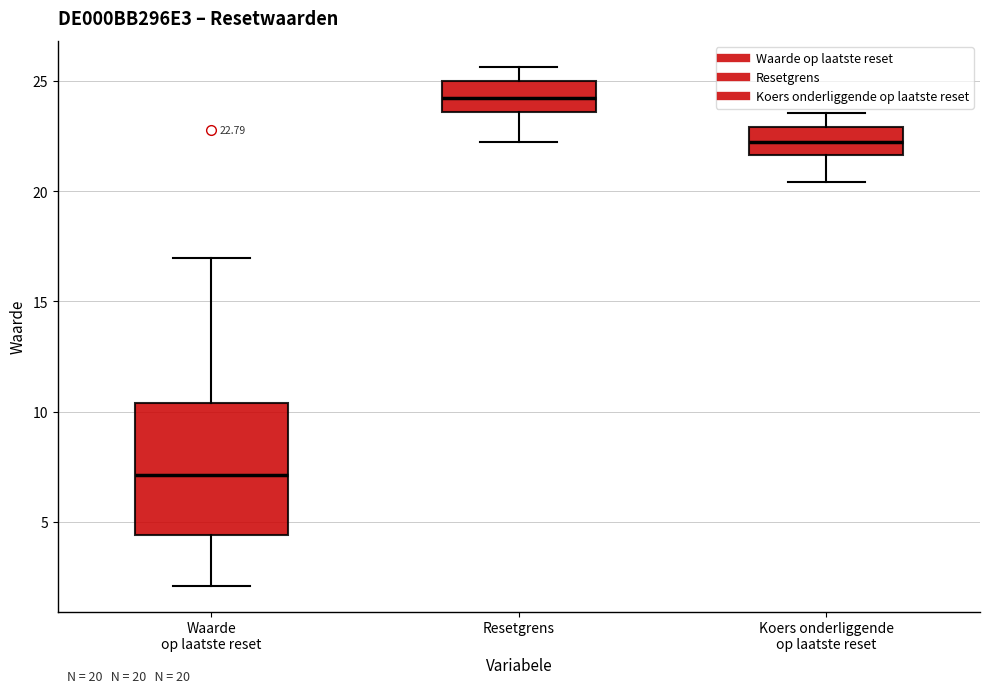

Comparing the boxes themselves (not the whiskers), which one is the tallest?

Waarde op laatste reset